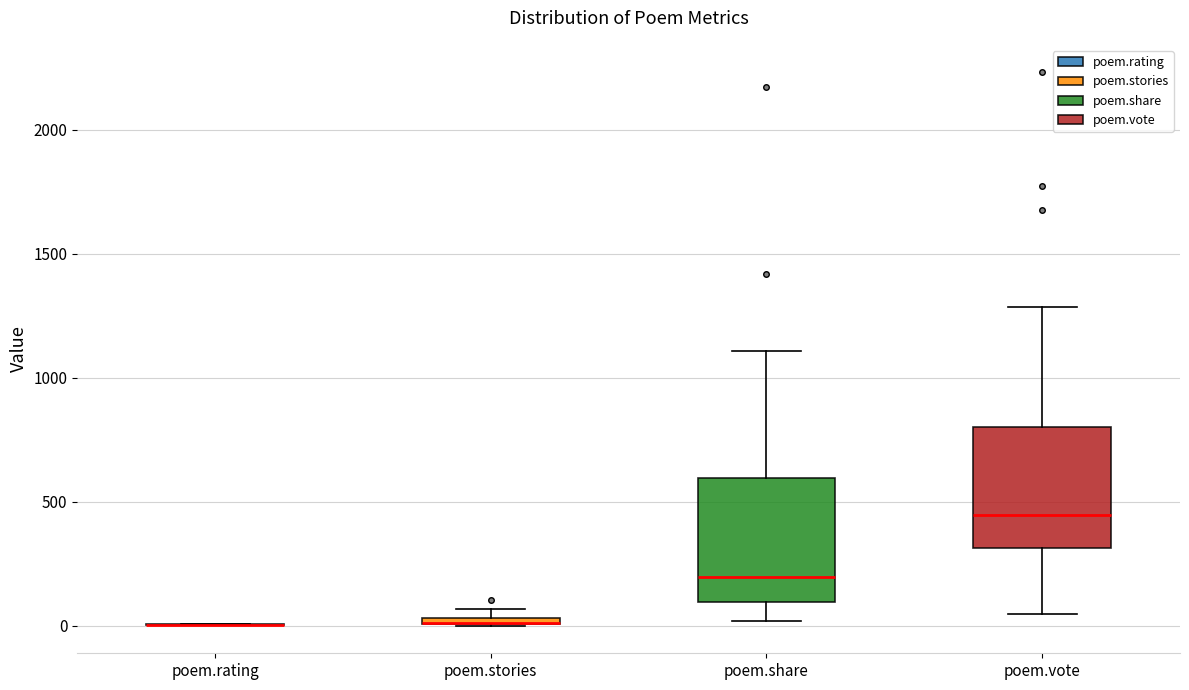

Where is the lower edge of the box for poem.stories on the y-axis? The values are not printed on the chart, so give them approximately, as read against the axis.

0